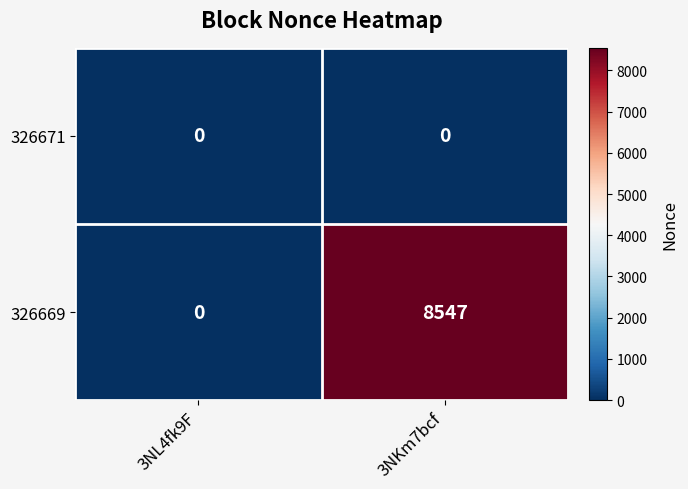

What is the spread (max minus min) of values at 3NKm7bcf?

8547